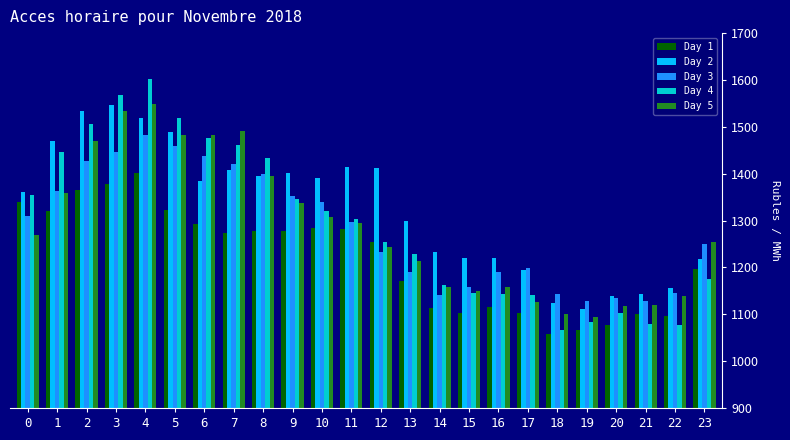

What is the sum of the Day 4 values at 8 and 17?

2574.2